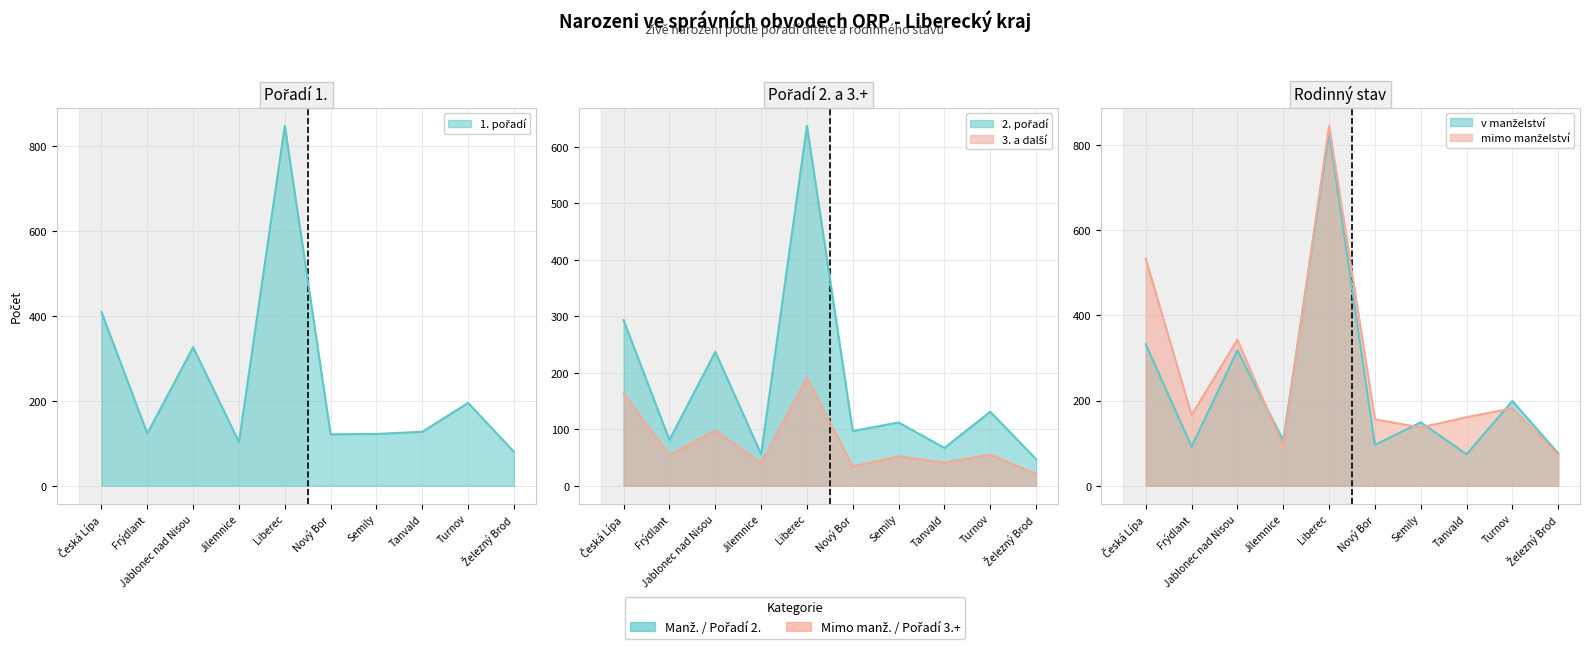

True or false: 1. pořadí has a value of 847 at Liberec.

True